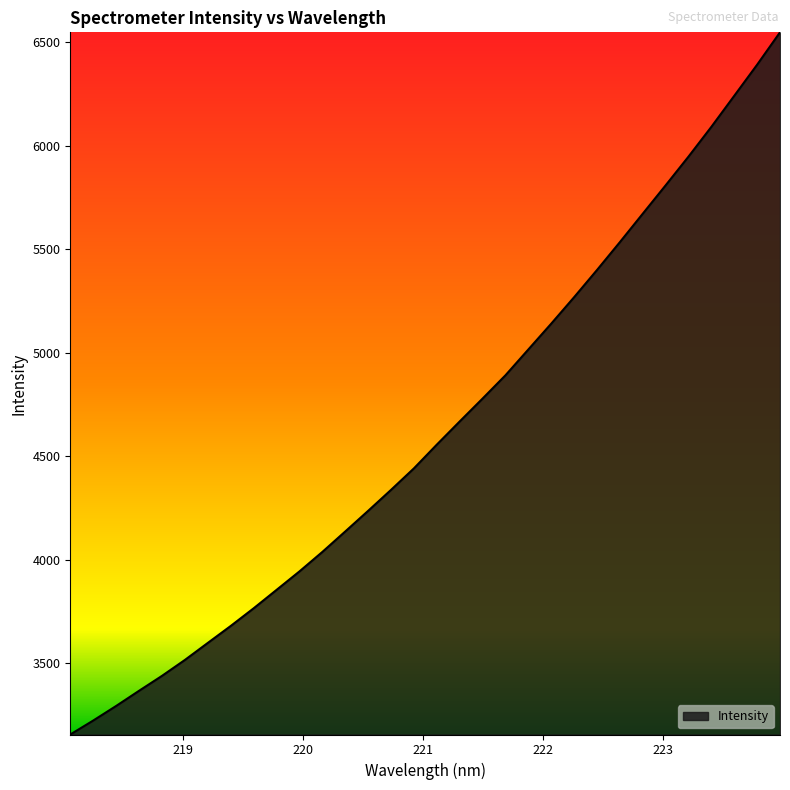

What is the minimum value shown in the chart?

3155.6